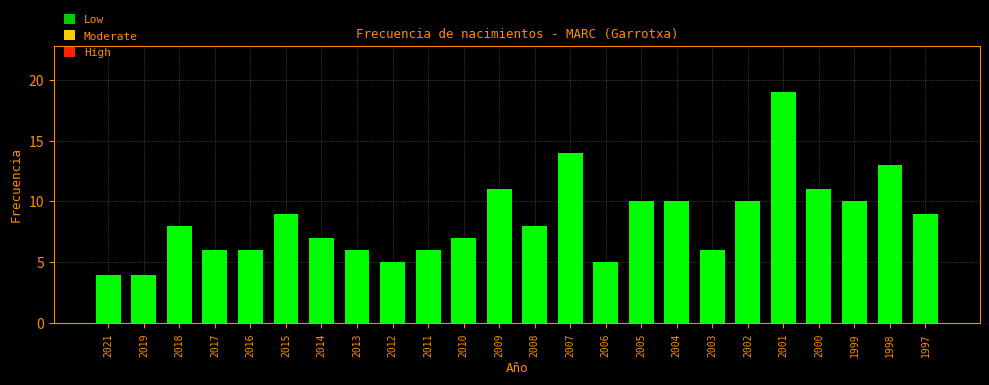

Reading right to left, list all the values displayed in this chart.

9	13	10	11	19	10	6	10	10	5	14	8	11	7	6	5	6	7	9	6	6	8	4	4